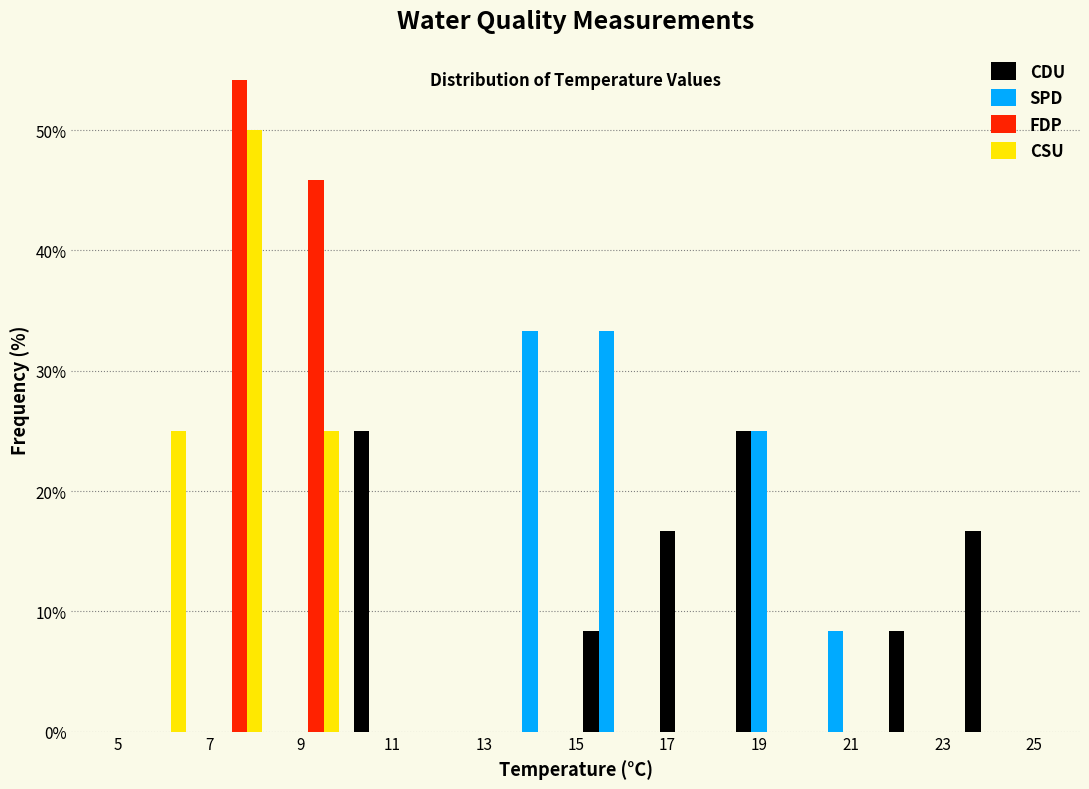

Reading left to right, transcribe this chart: for each range on the x-axis, give the height of each series' bar. Neither the bar edges nor the heights are printed on the chart, so give them approximately, as read against the axes.

5.0 to 6.6: CDU=0	SPD=0	FDP=0	CSU=25
6.6 to 8.4: CDU=0	SPD=0	FDP=54	CSU=50
8.4 to 10.0: CDU=0	SPD=0	FDP=46	CSU=25
10.0 to 11.6: CDU=25	SPD=0	FDP=0	CSU=0
11.6 to 13.4: CDU=0	SPD=0	FDP=0	CSU=0
13.4 to 15.0: CDU=0	SPD=33	FDP=0	CSU=0
15.0 to 16.6: CDU=8	SPD=33	FDP=0	CSU=0
16.6 to 18.4: CDU=17	SPD=0	FDP=0	CSU=0
18.4 to 20.0: CDU=25	SPD=25	FDP=0	CSU=0
20.0 to 21.6: CDU=0	SPD=8	FDP=0	CSU=0
21.6 to 23.4: CDU=8	SPD=0	FDP=0	CSU=0
23.4 to 25.0: CDU=17	SPD=0	FDP=0	CSU=0